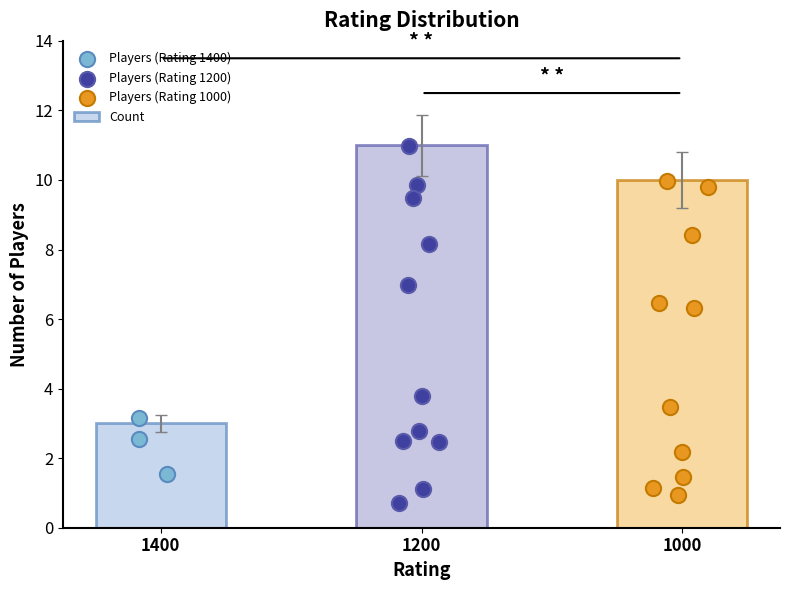

Approximately how many times larger is the value at 1200 compared to 1000?

1.1